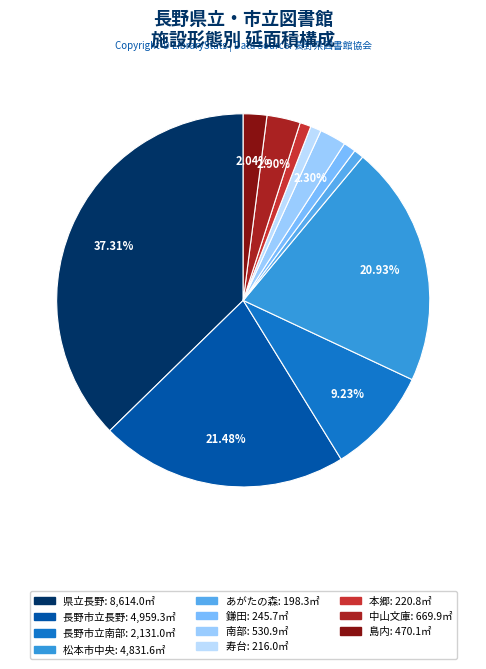

Is there a majority slice in this chart?

No